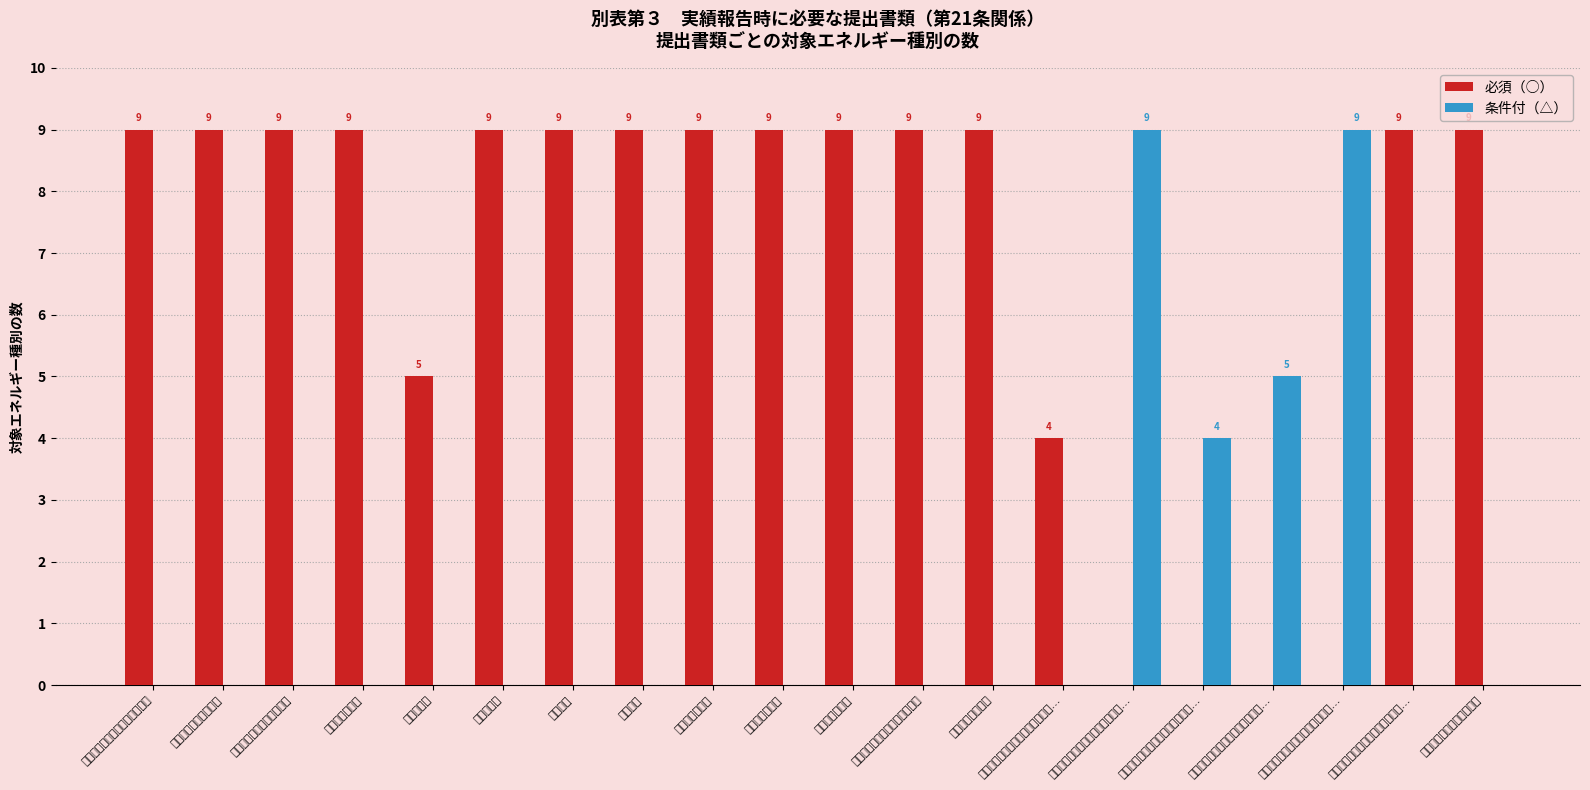

The 必須（○） series shows 0 at 国等の助成金等において受領した…. True or false?

True